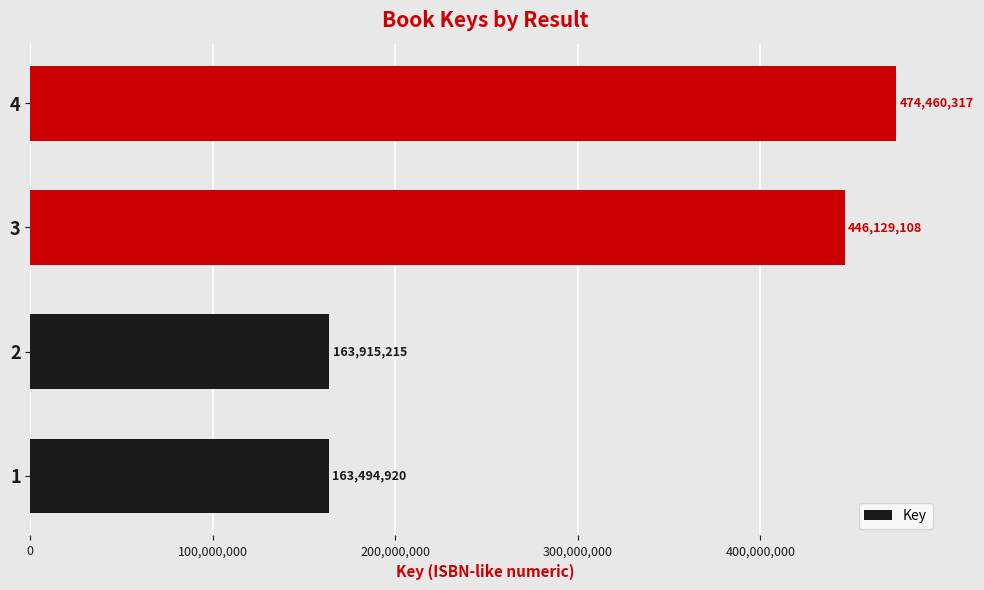

What is the difference between the second highest and second lowest values?

282213893